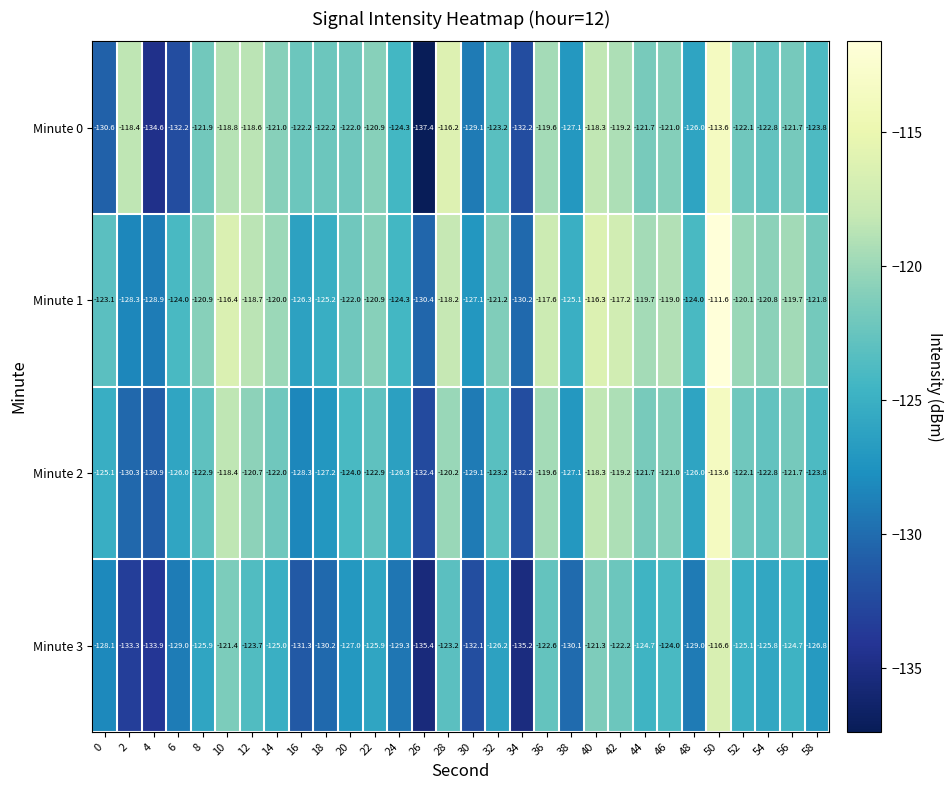

What is the total value across all series at 16?

-508.1